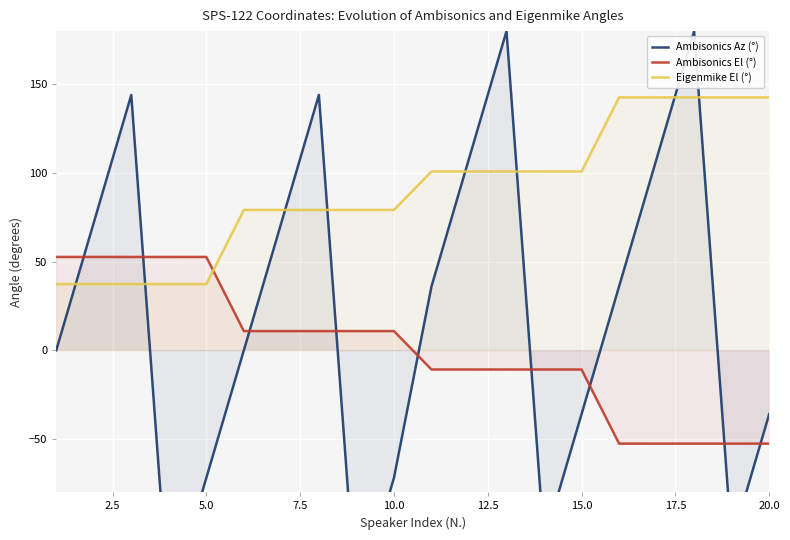

How many lines are shown in the chart?

3